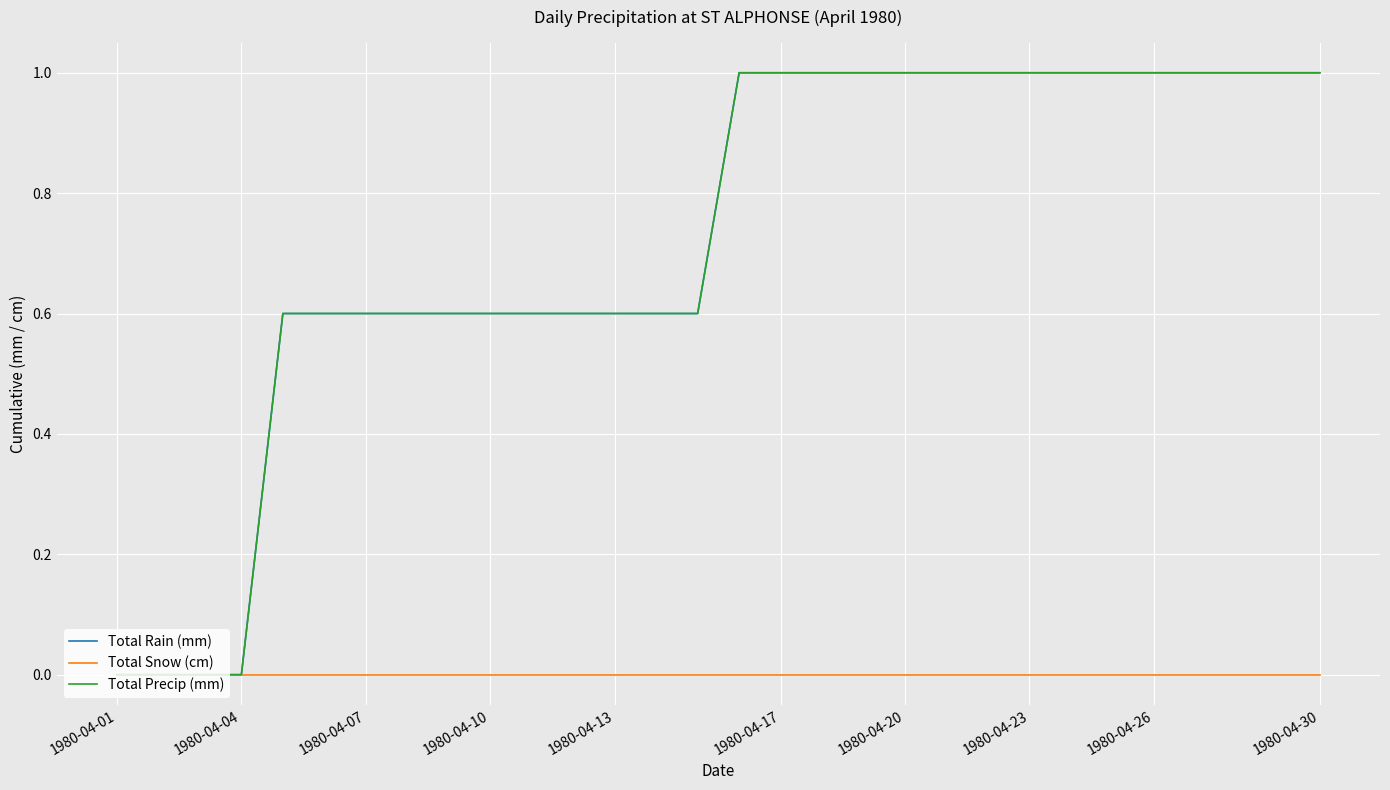

At how many categories does at least one series exceed 0?

26